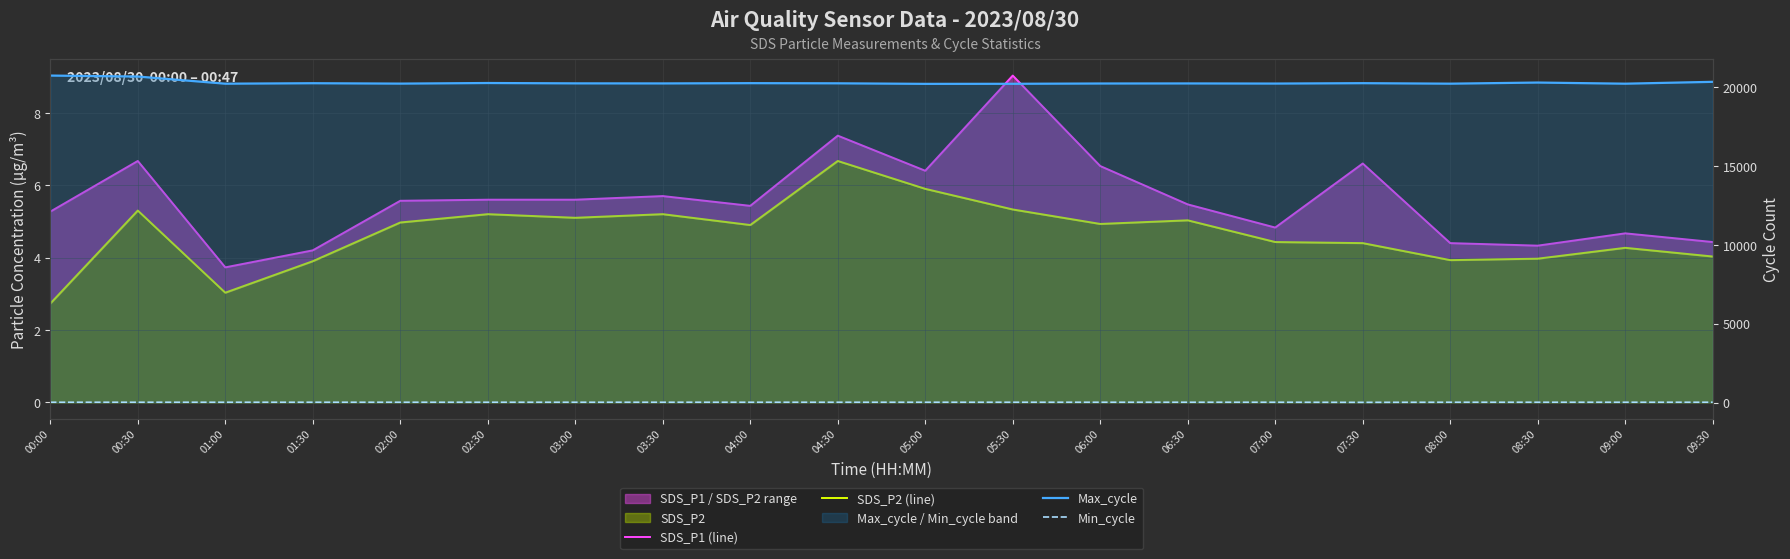

What is the minimum value shown in the chart?

2.7